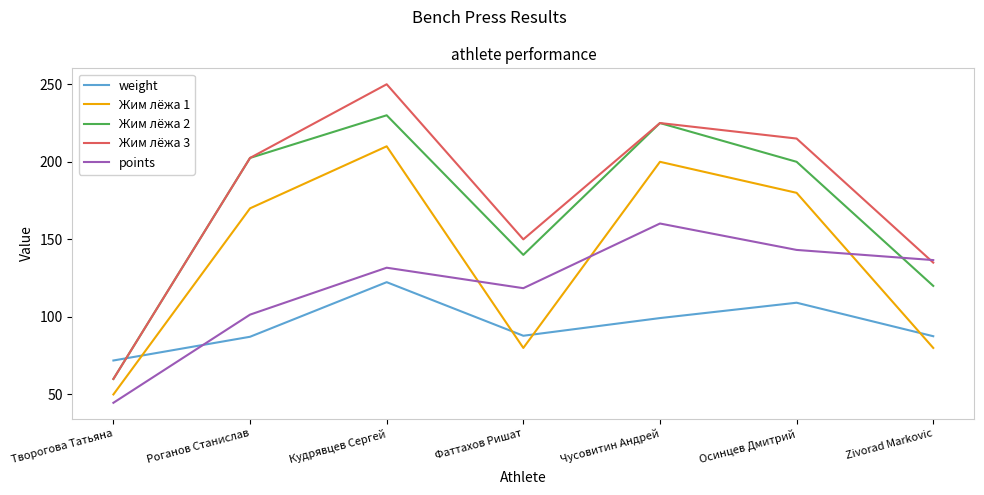

Is it true that Жим лёжа 1 equals 80.0 at Фаттахов Ришат?

True